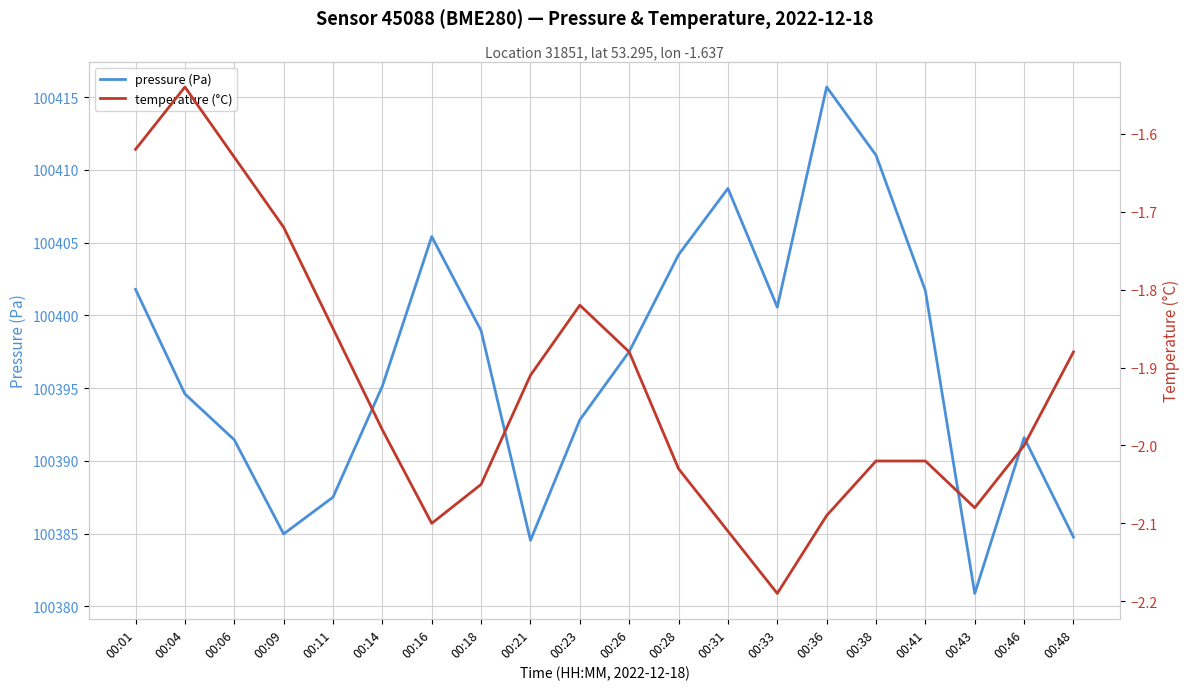

What is the difference between the maximum and minimum values in the pressure (Pa) series?

34.8